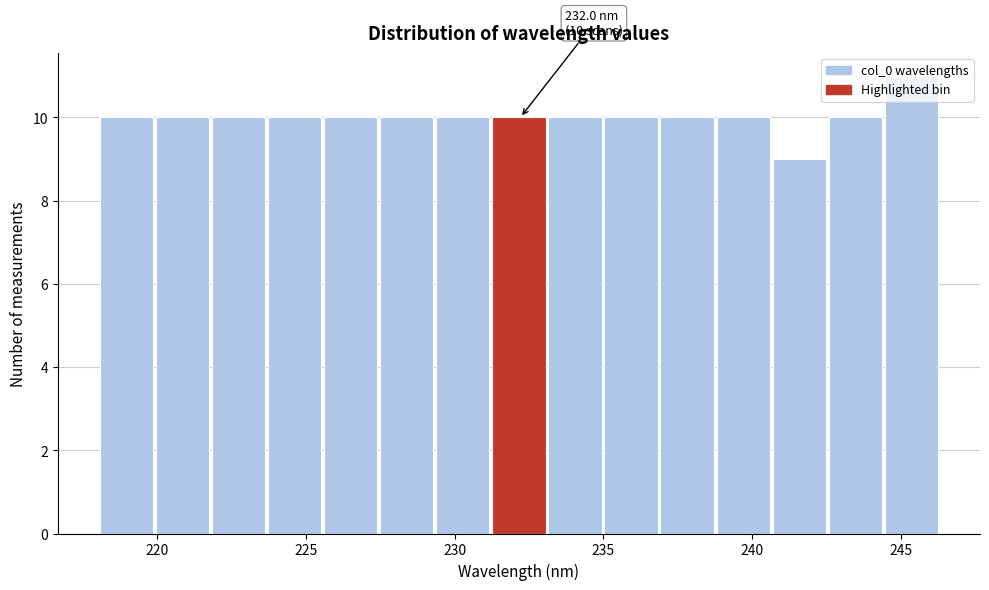

Read against the x-axis, roughly where is the centre of the tallest bar?

245.5